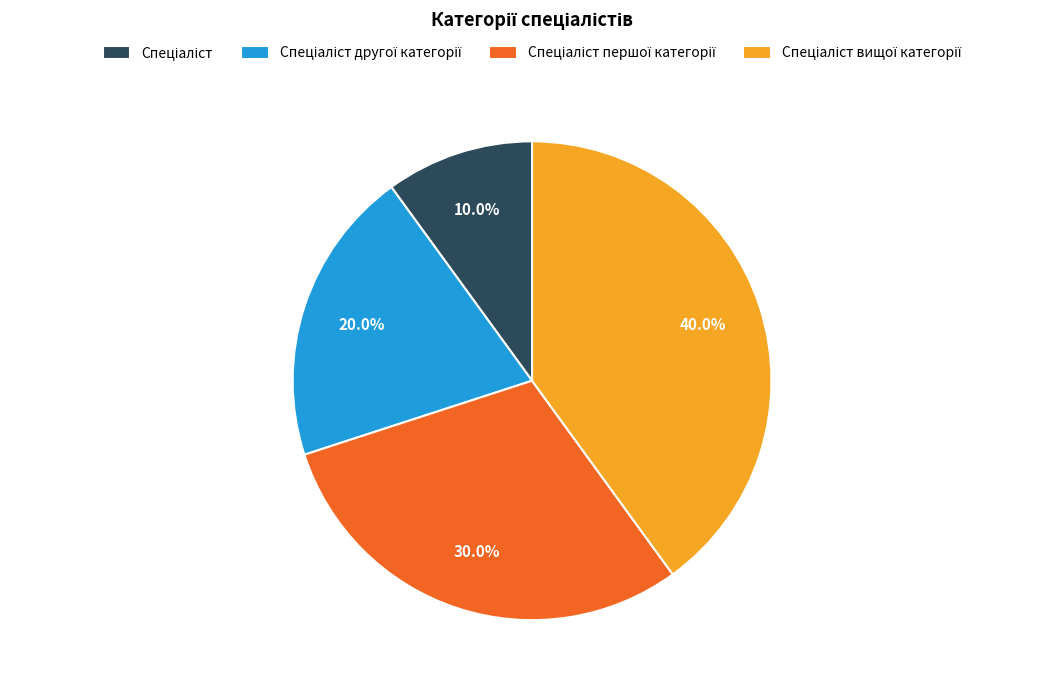

Is there a majority slice in this chart?

No